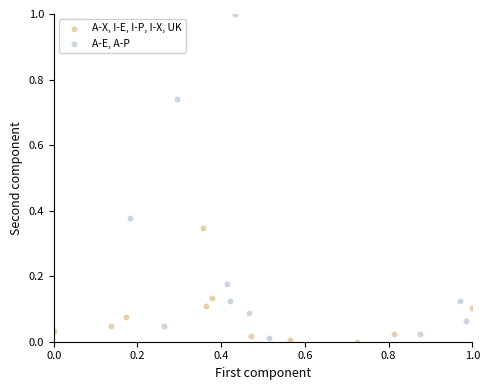

Which series reaches the maximum Y coordinate?

A-E, A-P